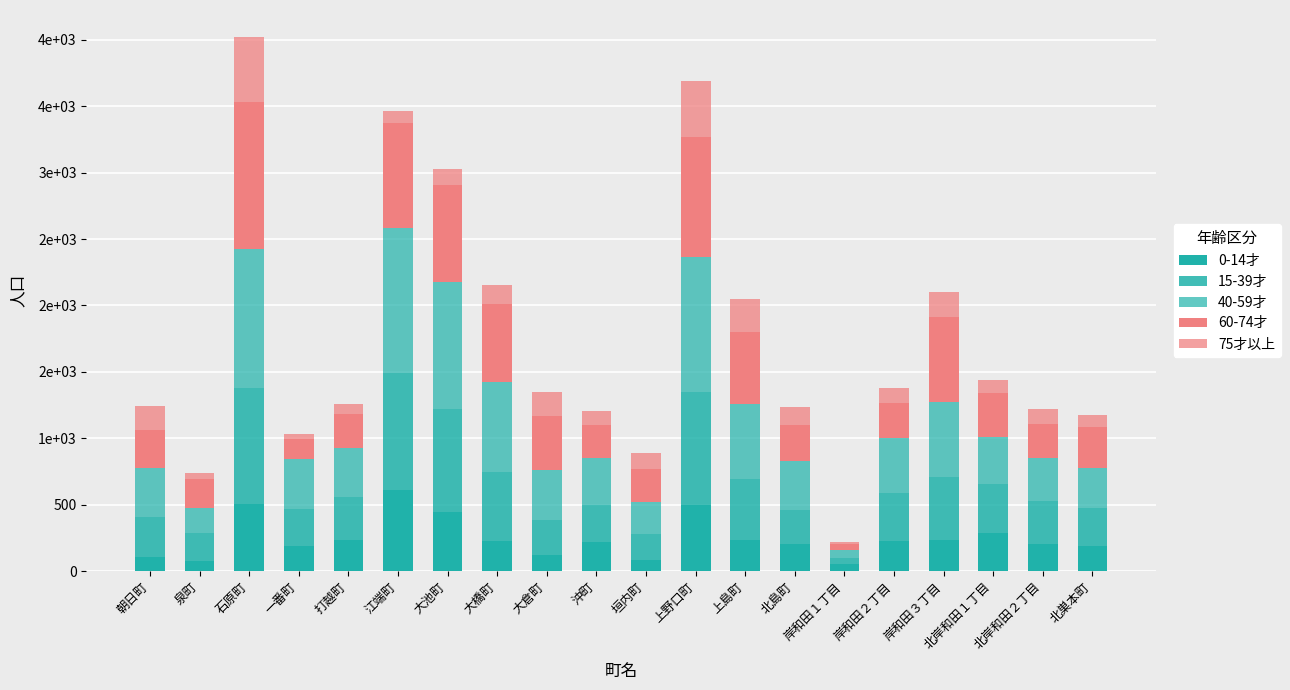

Where is 75才以上 nearest to the value 252?

上島町